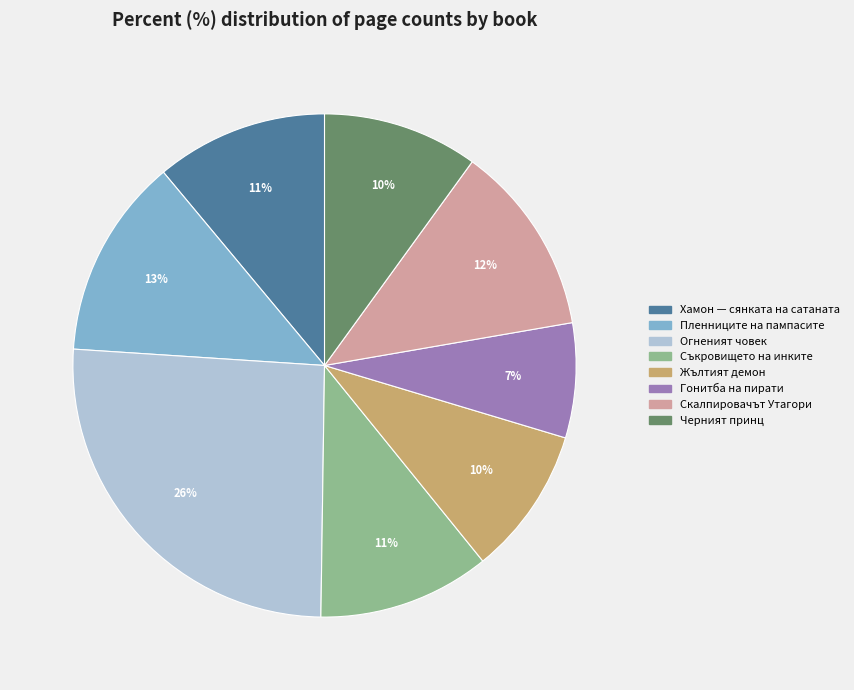

What percentage is the Пленниците на пампасите slice, to the nearest percent?

13%